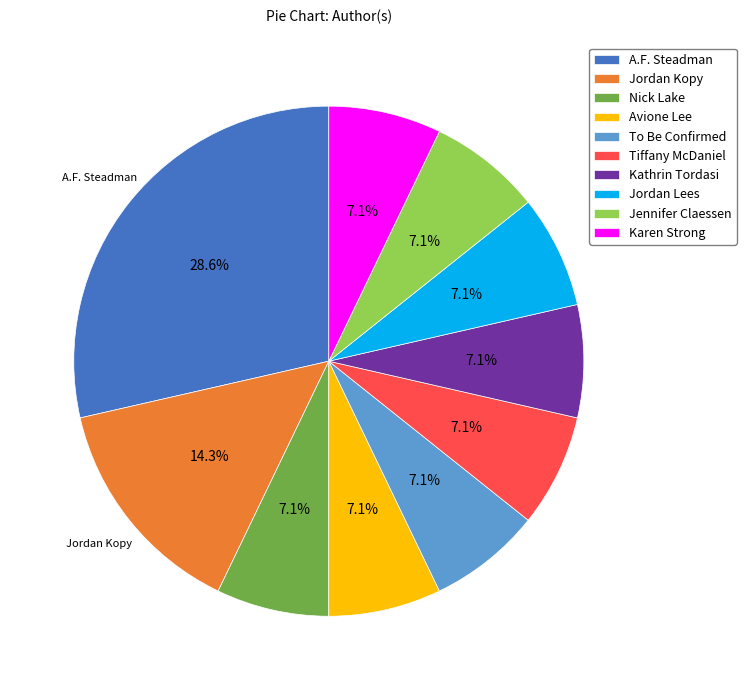

Is there any slice that represents more than half of the pie?

No